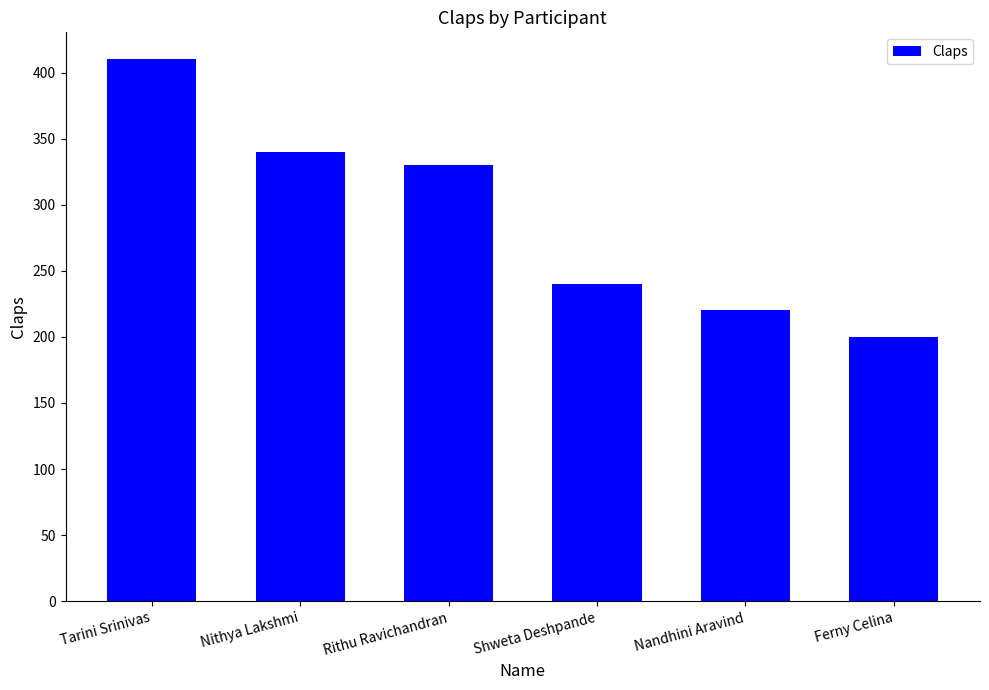

Rank the categories by value from lowest to highest.

Ferny Celina, Nandhini Aravind, Shweta Deshpande, Rithu Ravichandran, Nithya Lakshmi, Tarini Srinivas